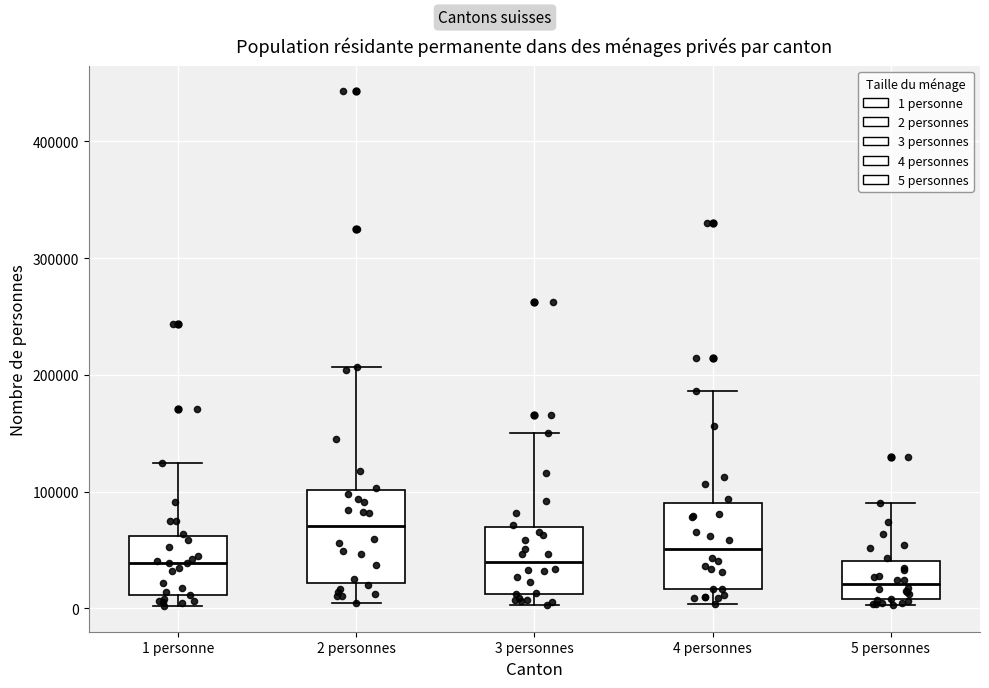

Where is the lower edge of the box for 1 personne on the y-axis? The values are not printed on the chart, so give them approximately, as read against the axis.

10000